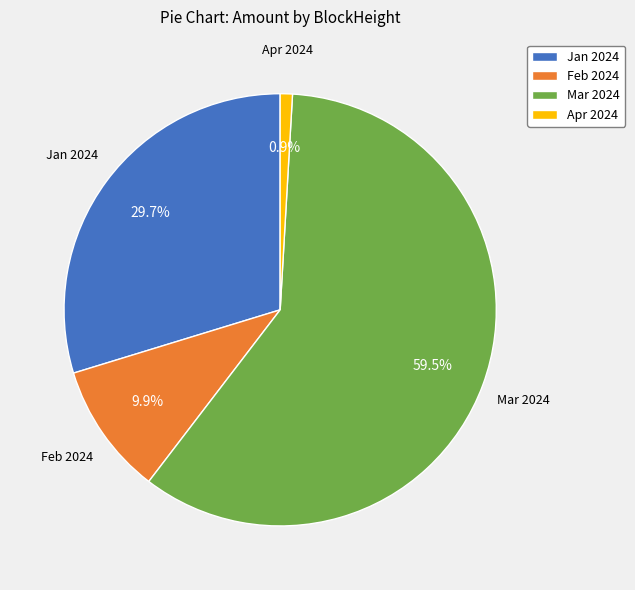

Which has a higher value, Mar 2024 or Feb 2024?

Mar 2024